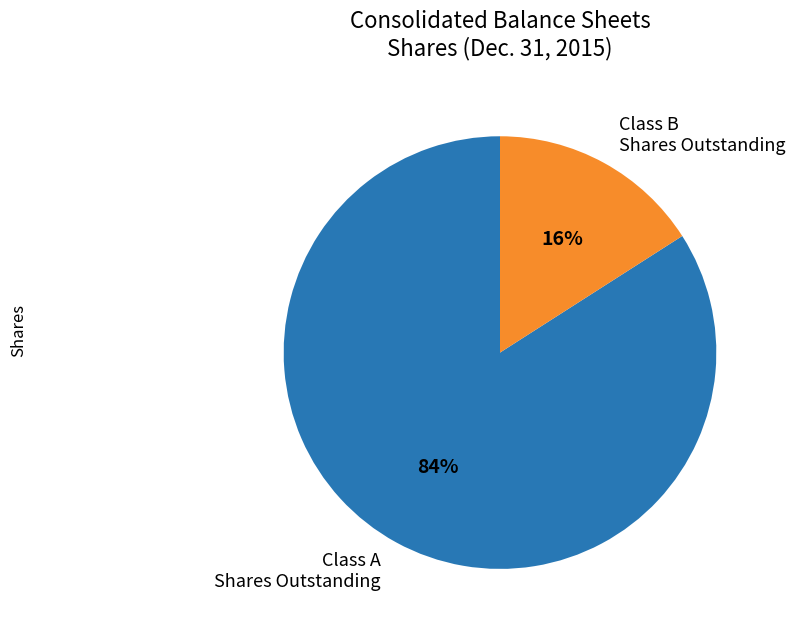

To the nearest percent, what is the difference between the largest and smallest slice percentages?

68%